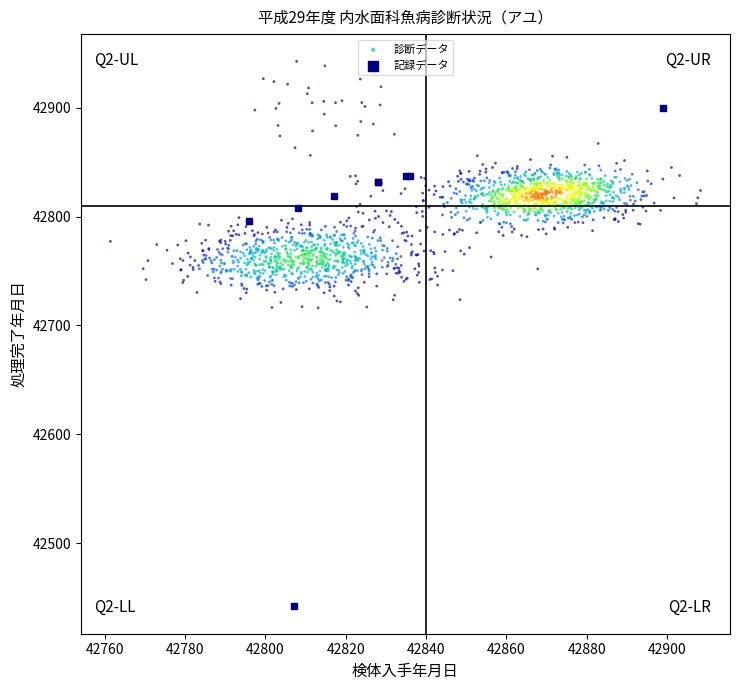

Which series contains the lowest Y value?

記録データ